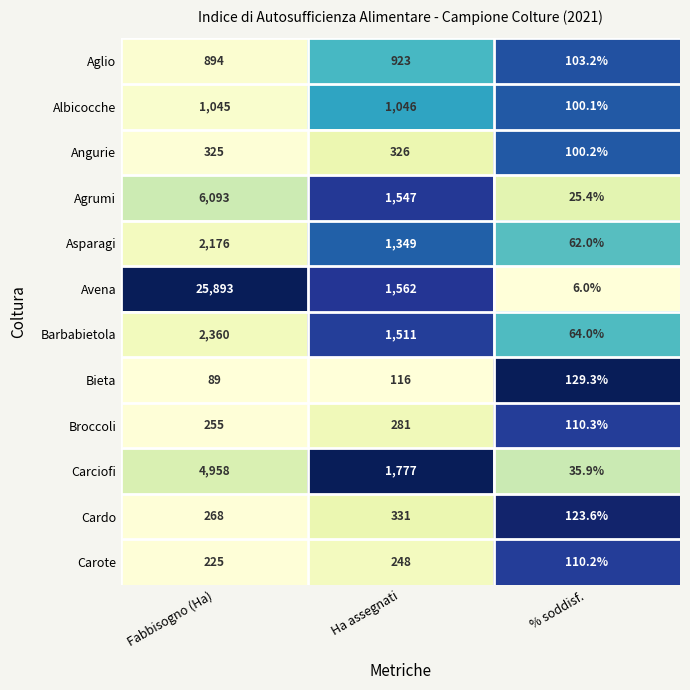

Count the number of categories in the chart.

3